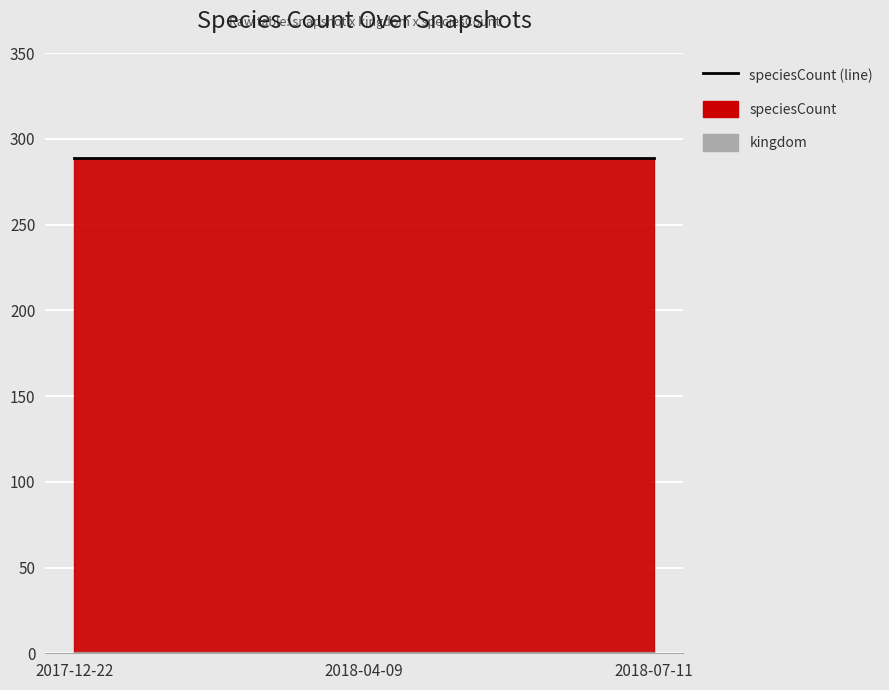

Is it true that kingdom equals 0 at 2018-04-09?

False